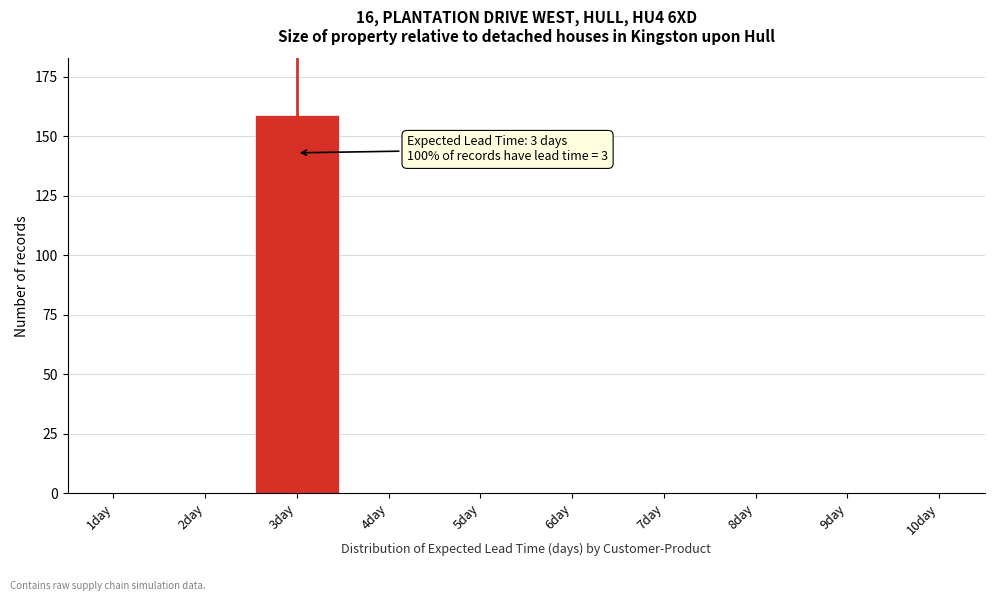

Reading left to right, transcribe all the data shown in this chart.

1day=0	2day=0	3day=159	4day=0	5day=0	6day=0	7day=0	8day=0	9day=0	10day=0